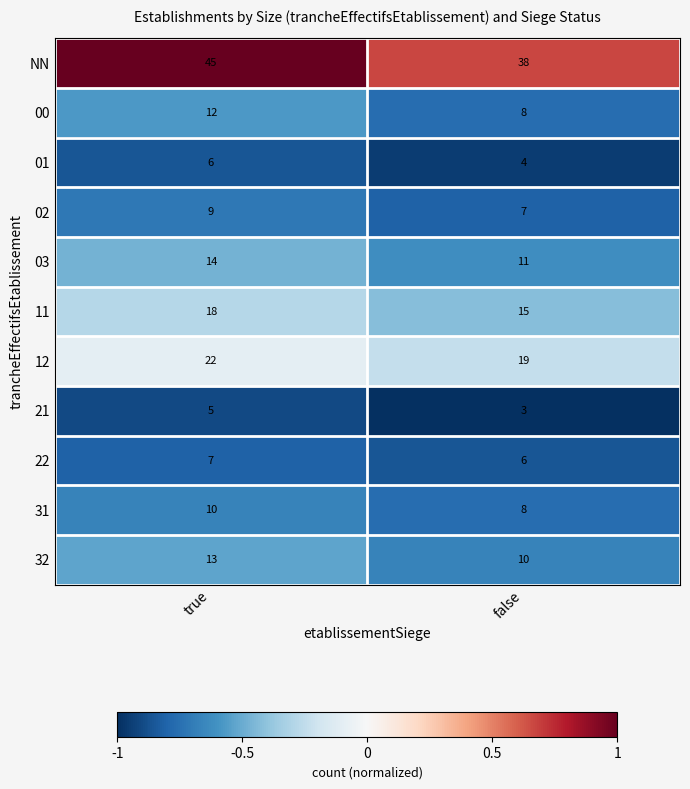

What value does the NN series have at true?

45